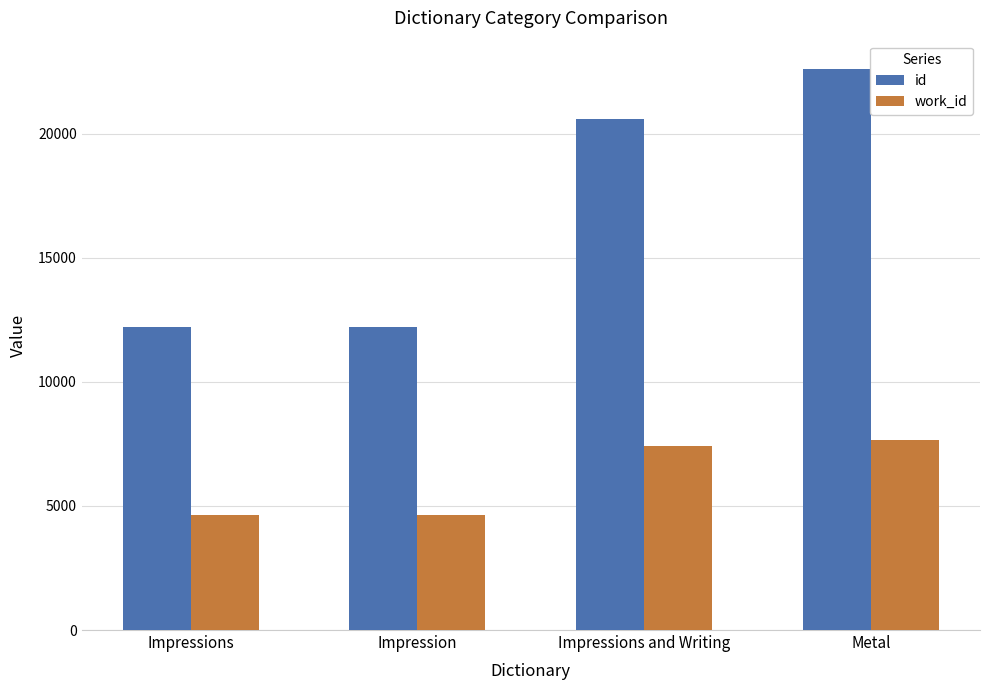

What is the label of the 3rd bar from the left?

Impressions and Writing